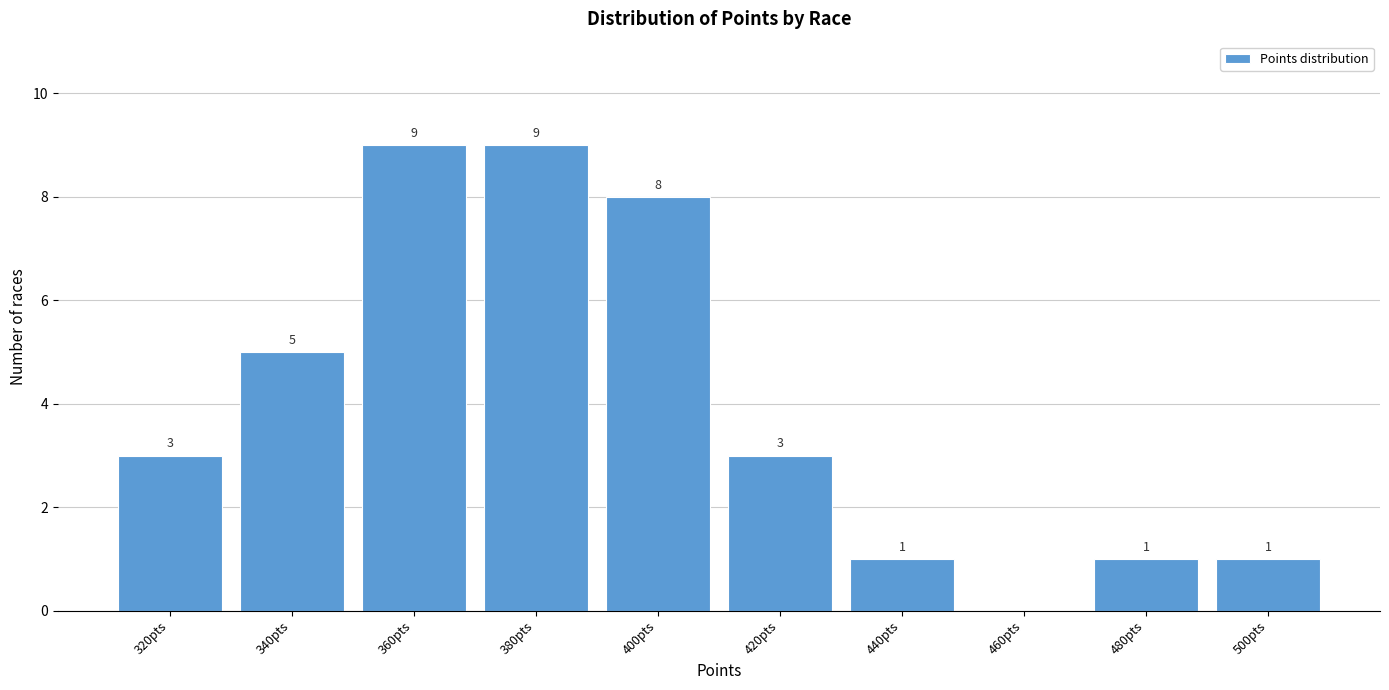

Reading left to right, what are all the values shown in this chart?

320pts=3	340pts=5	360pts=9	380pts=9	400pts=8	420pts=3	440pts=1	460pts=0	480pts=1	500pts=1